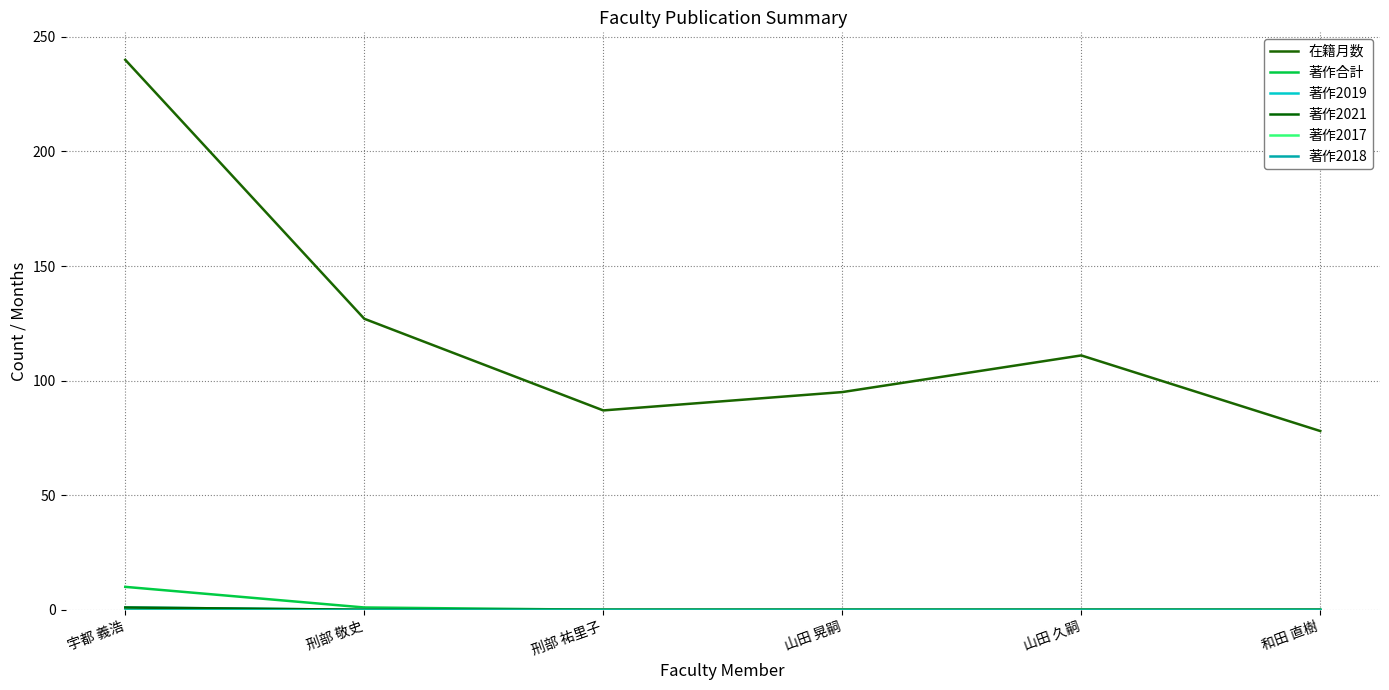

What is the maximum value shown in the chart?

240